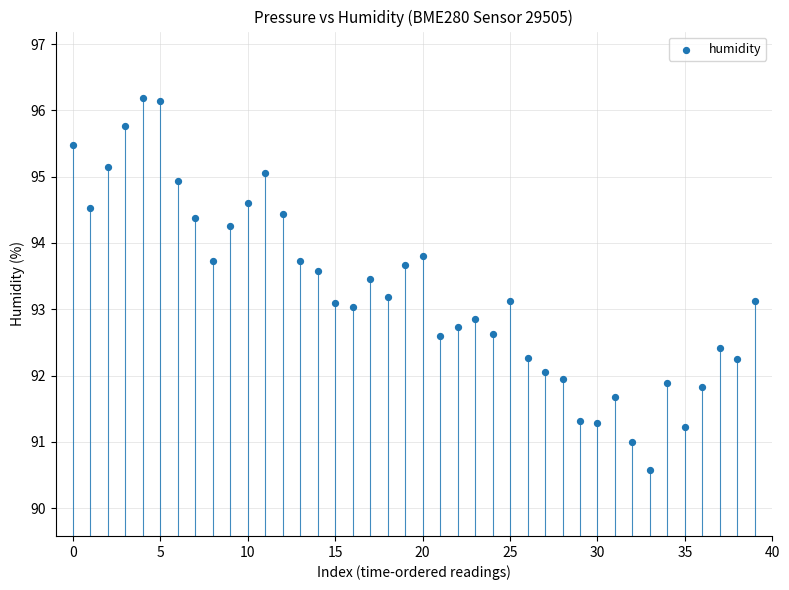

What is the range of Y values (max minus min)?

5.6